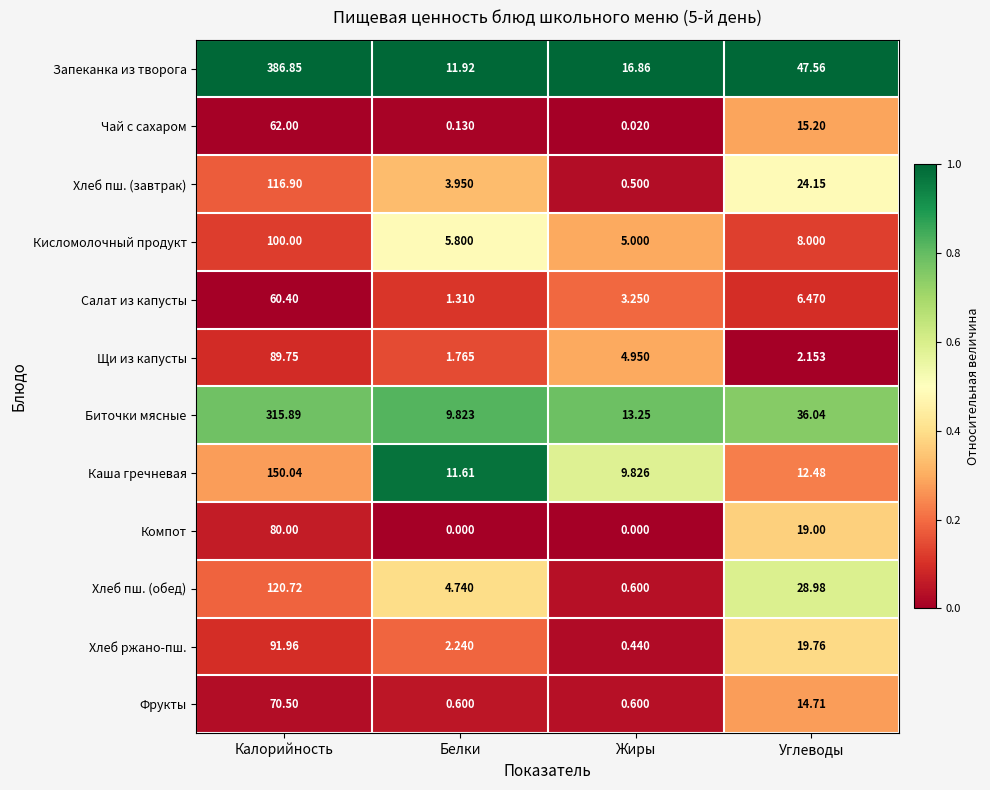

Rank the series at Белки from highest to lowest value.

Запеканка из творога, Каша гречневая, Биточки мясные, Кисломолочный продукт, Хлеб пш. (обед), Хлеб пш. (завтрак), Хлеб ржано-пш., Щи из капусты, Салат из капусты, Фрукты, Чай с сахаром, Компот